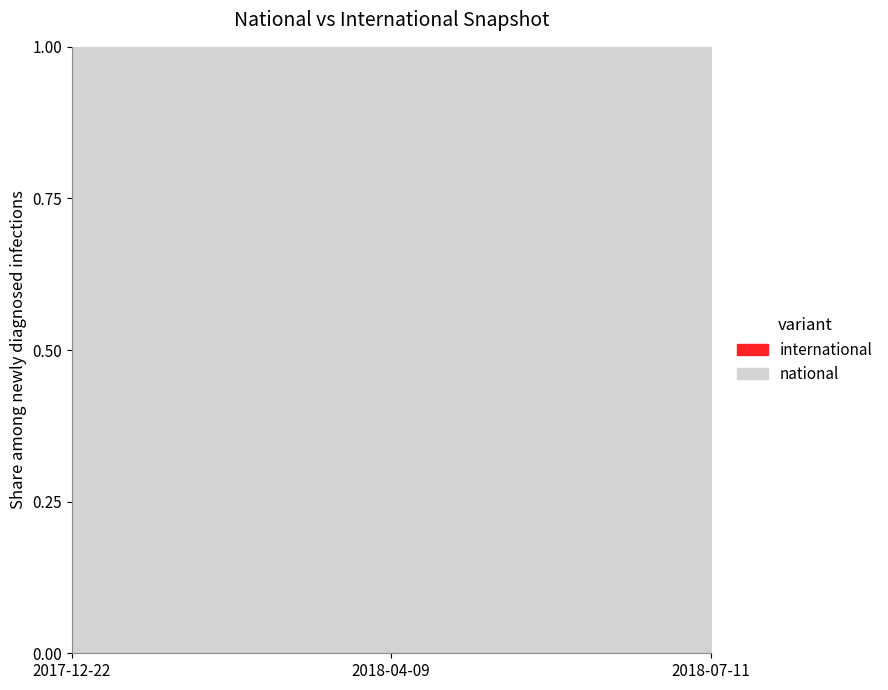

What position from the left is 2018-04-09?

2